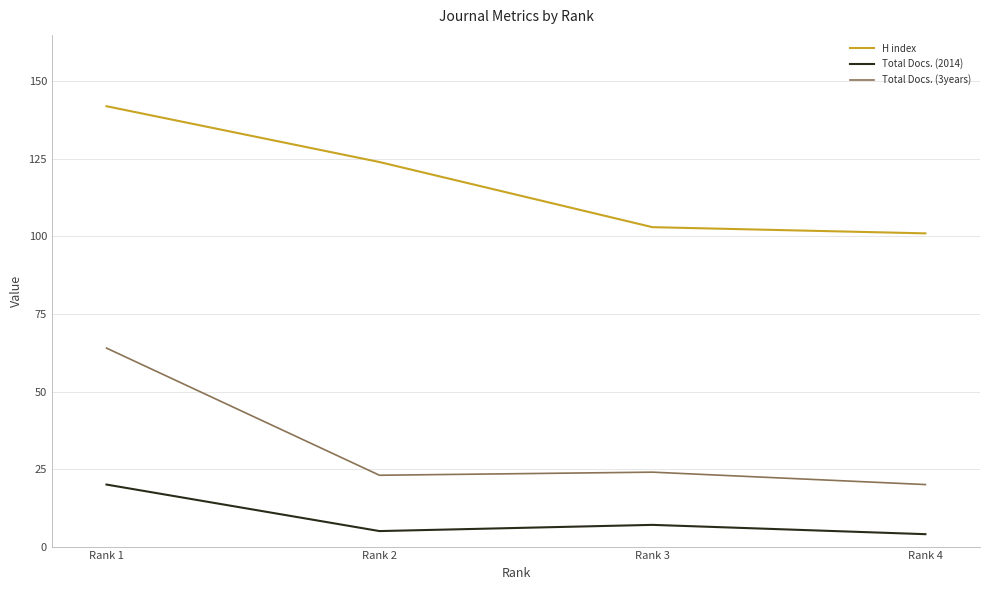

What is the average value of the H index series?

118